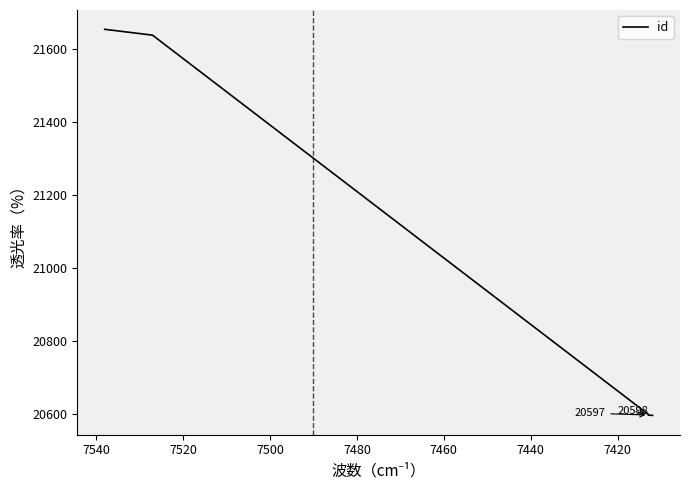

Does the chart display data point markers on the line(s)?

No